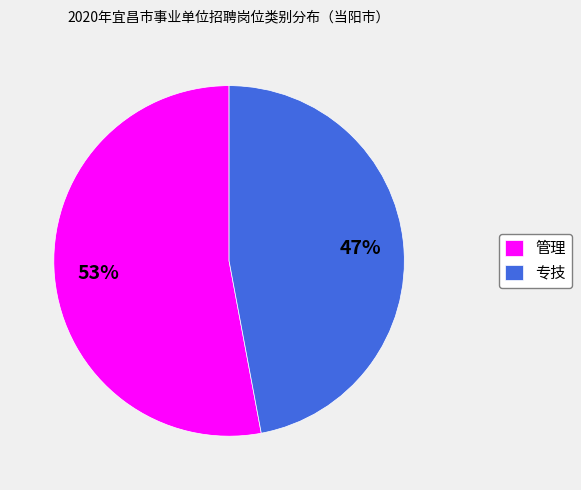

How many segments does this pie chart have?

2